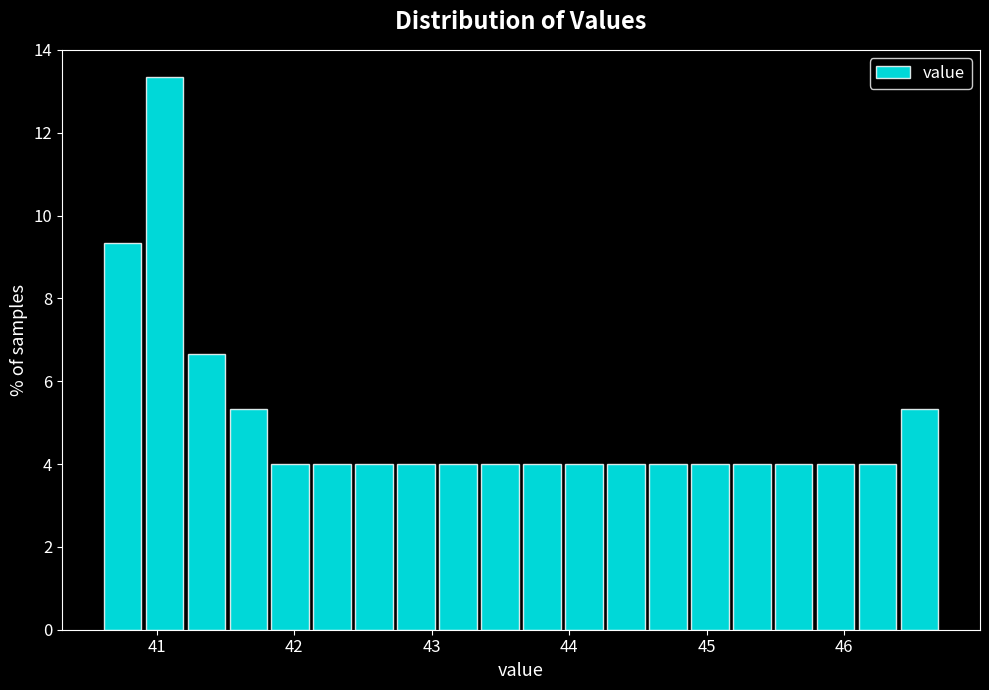

Around what value on the x-axis is the tallest bar? Give the approximate position of its centre, as read against the axis.

41.1